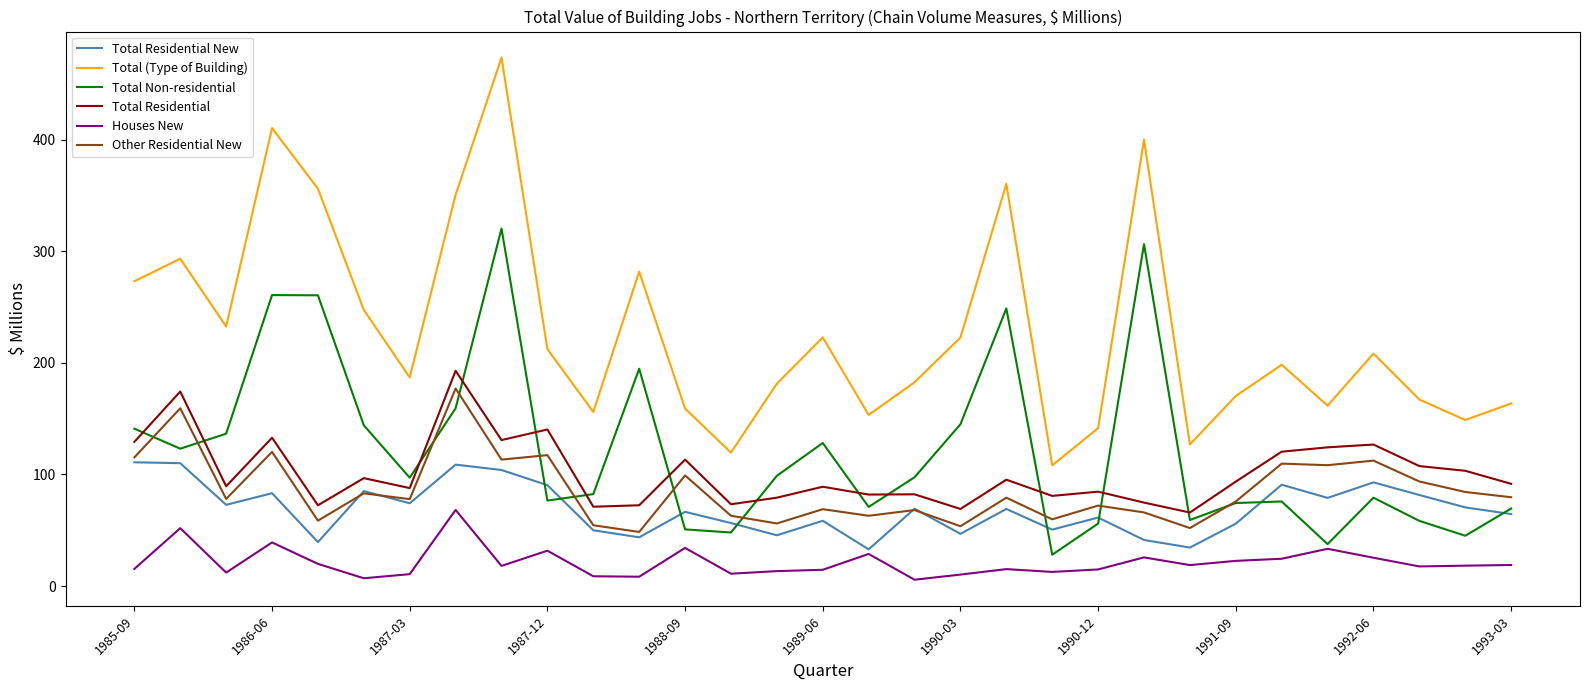

What is the maximum value for Total Non-residential?

320.3